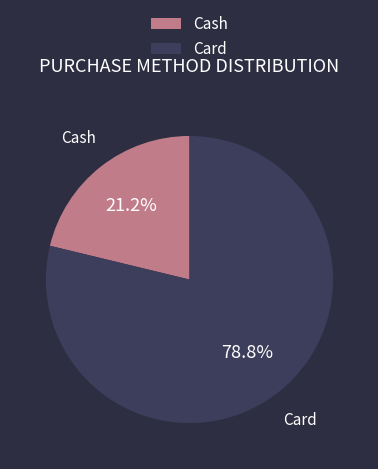

Do Cash and Card together represent more than half of the pie?

Yes